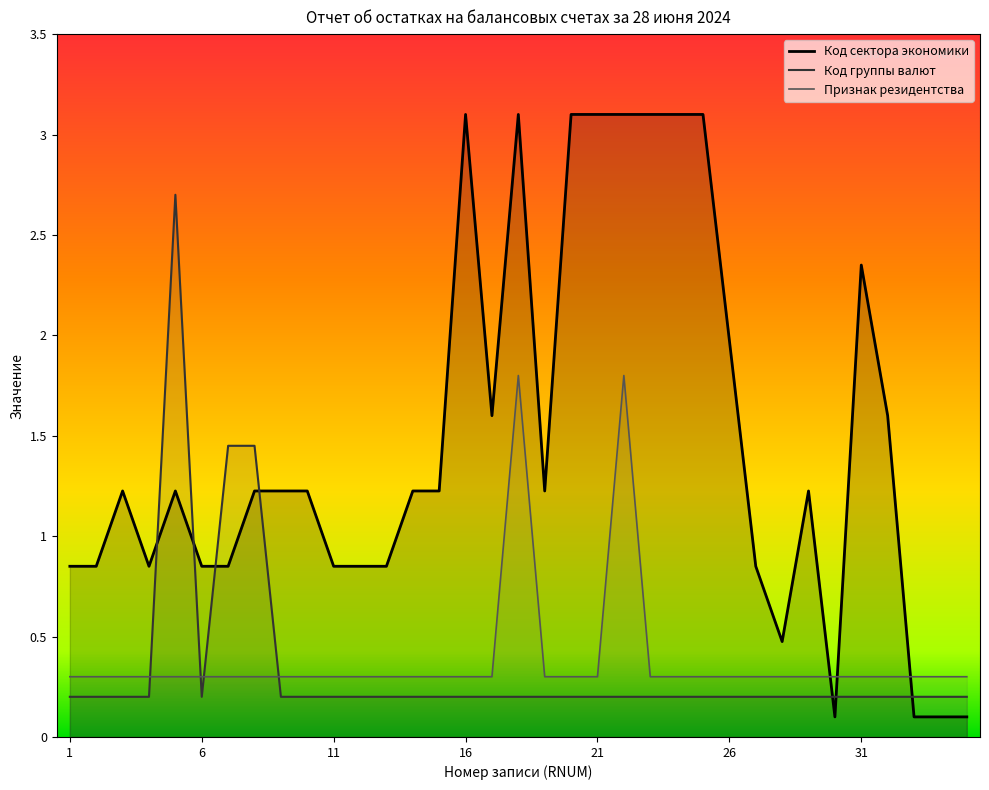

What is the value of the Признак резидентства point at the 35th from the left?

0.3